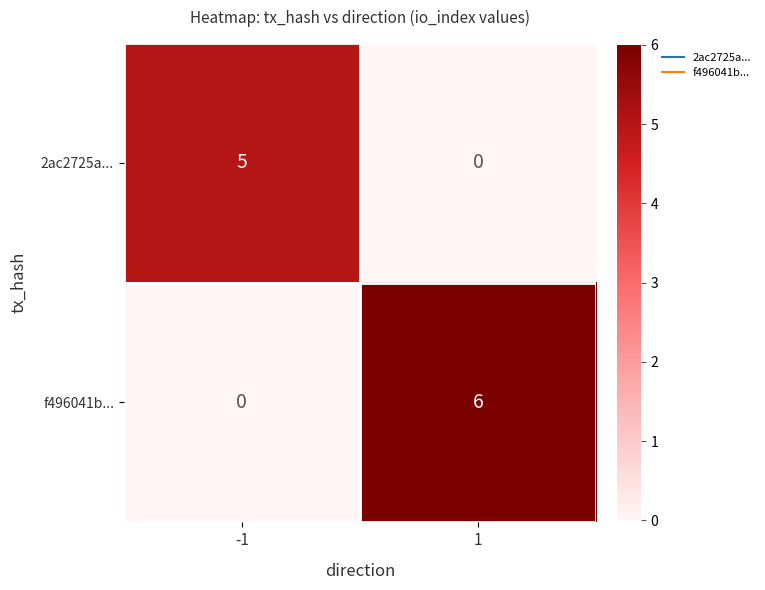

What is the difference between the maximum and minimum values in the 2ac2725a... series?

5